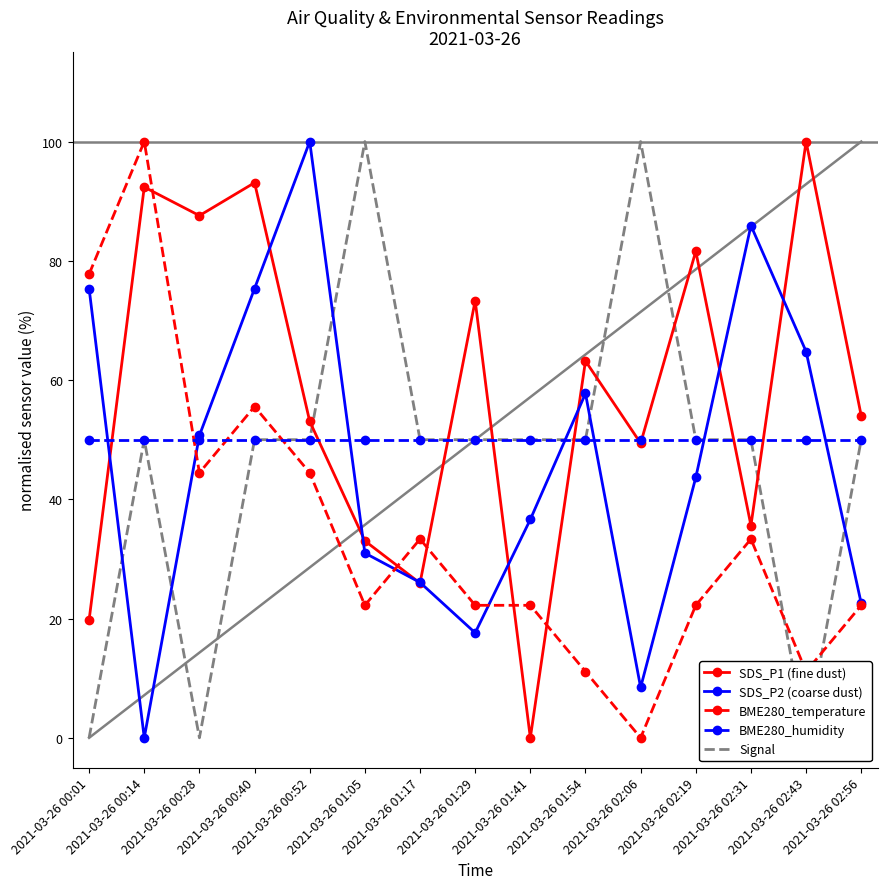

At which label is SDS_P1 (fine dust) closest to 50?

2021-03-26 02:06